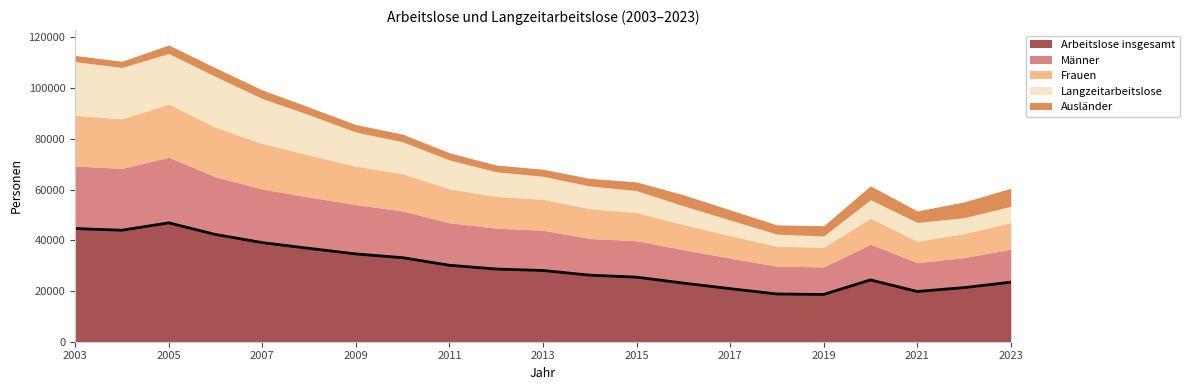

At which label does Arbeitslose insgesamt first exceed 28085?

2003